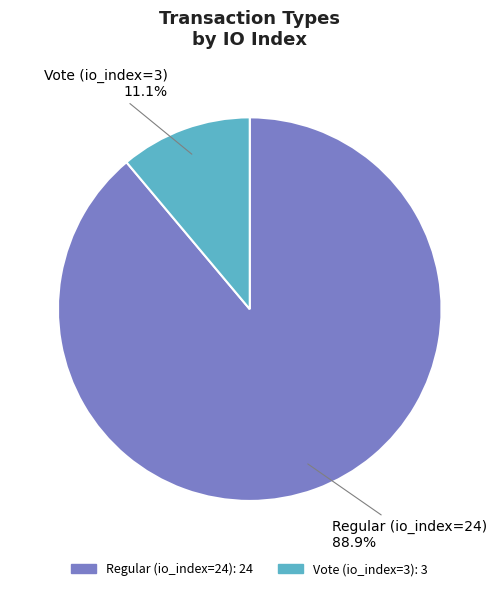

Which category has the smallest portion of the pie?

Vote (io_index=3)